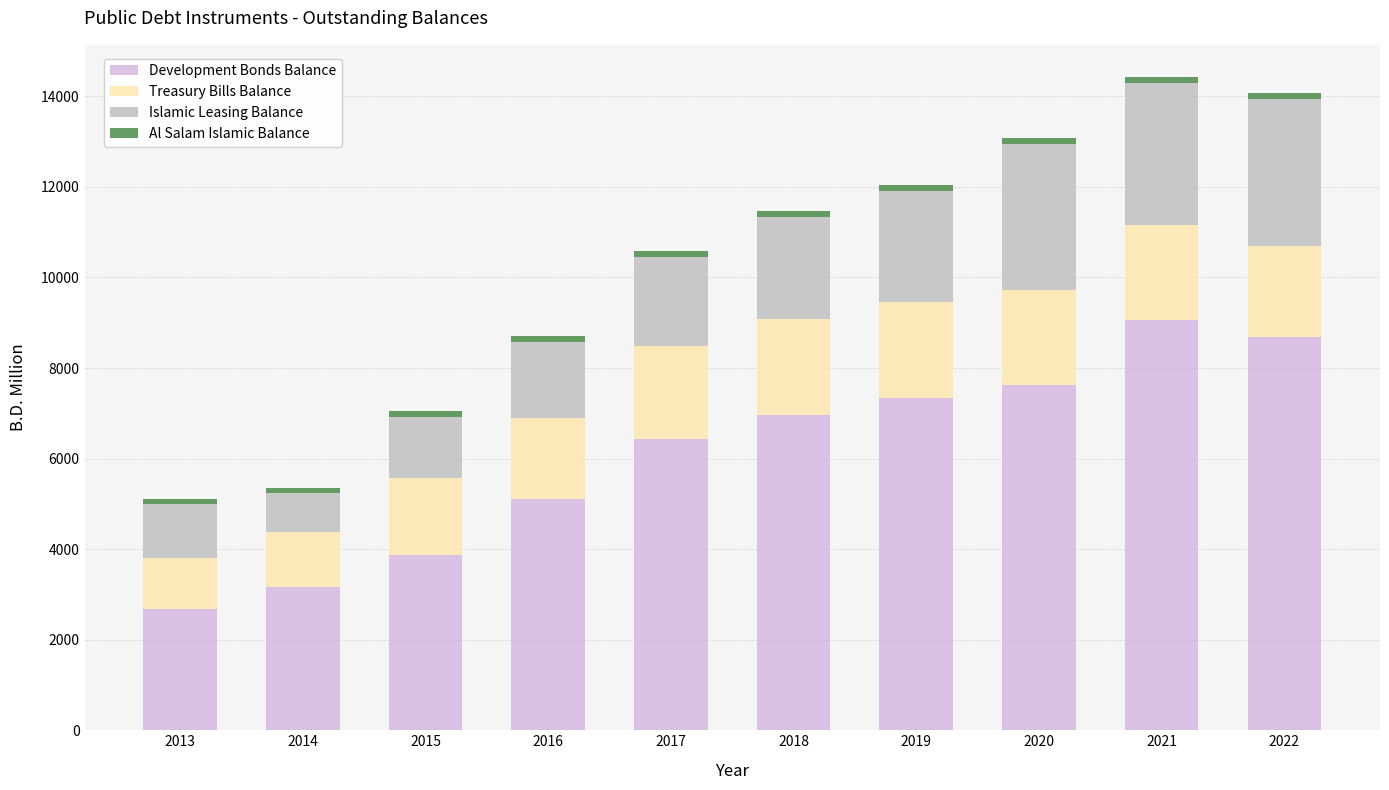

Count the number of data series in this chart.

4